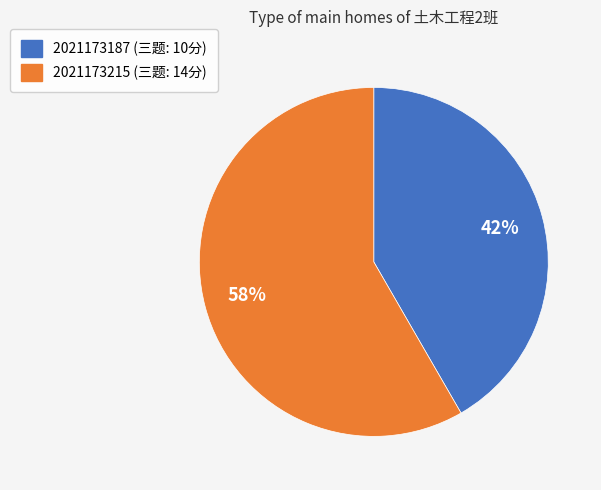

Rank the categories by value from lowest to highest.

2021173187, 2021173215